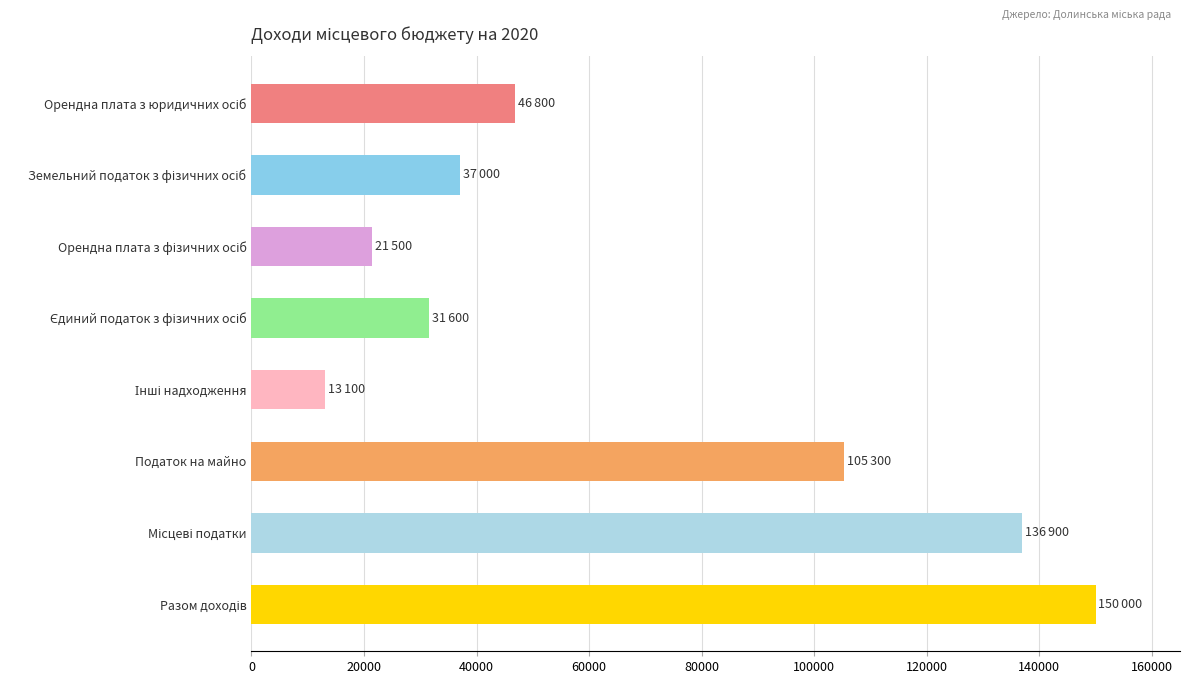

What is the value of the 4th bar from the top?

31600